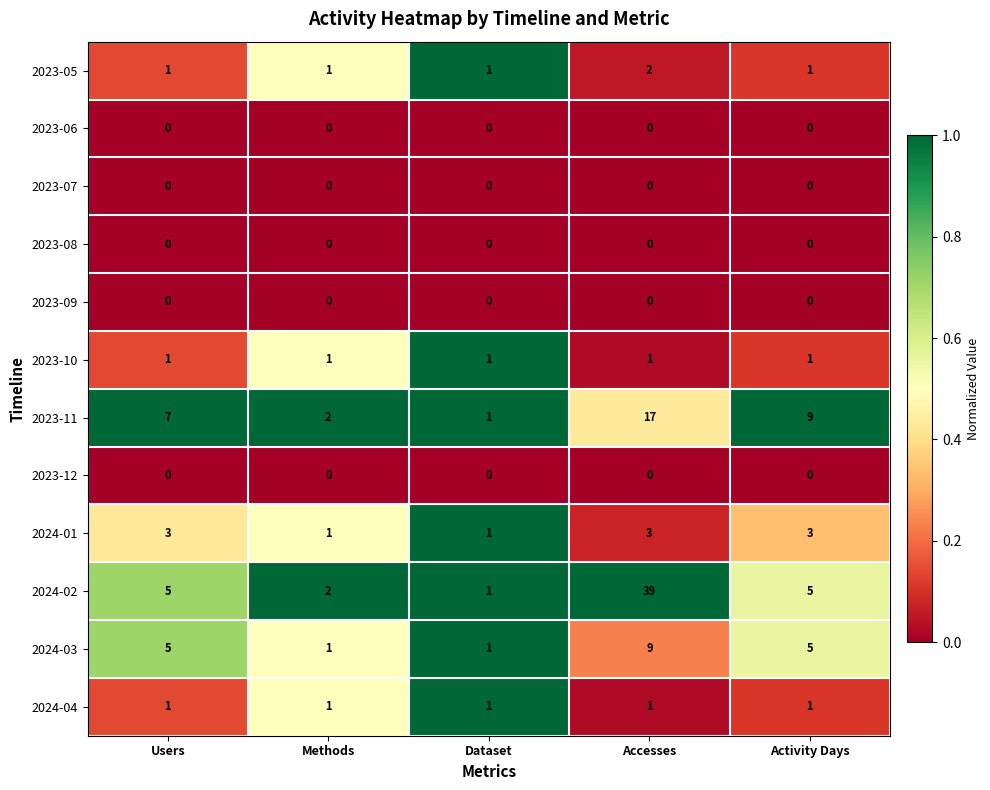

At how many categories does at least one series exceed 0?

5